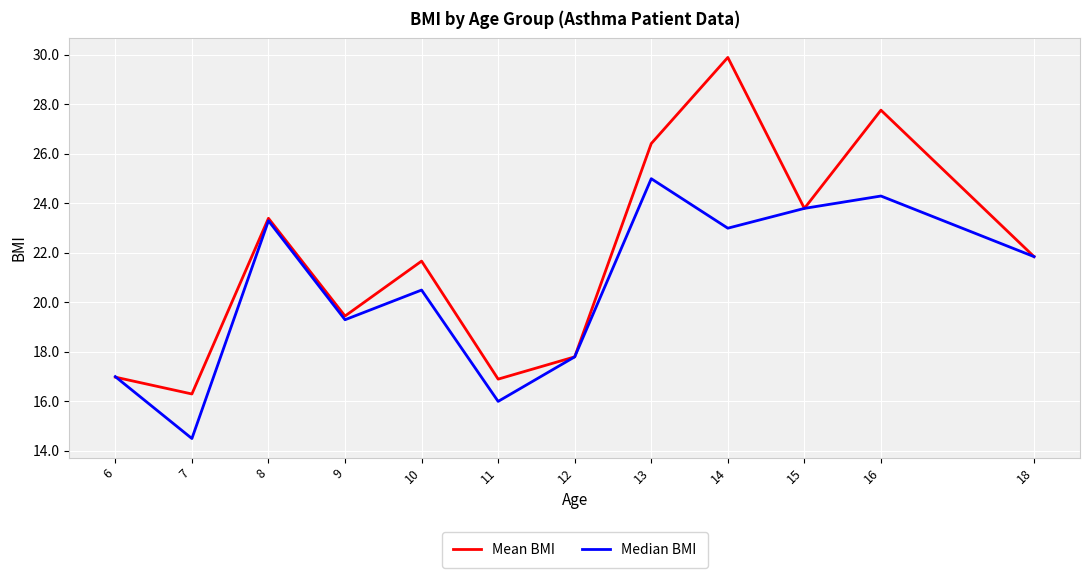

What is the total value across all series at 7?

30.8